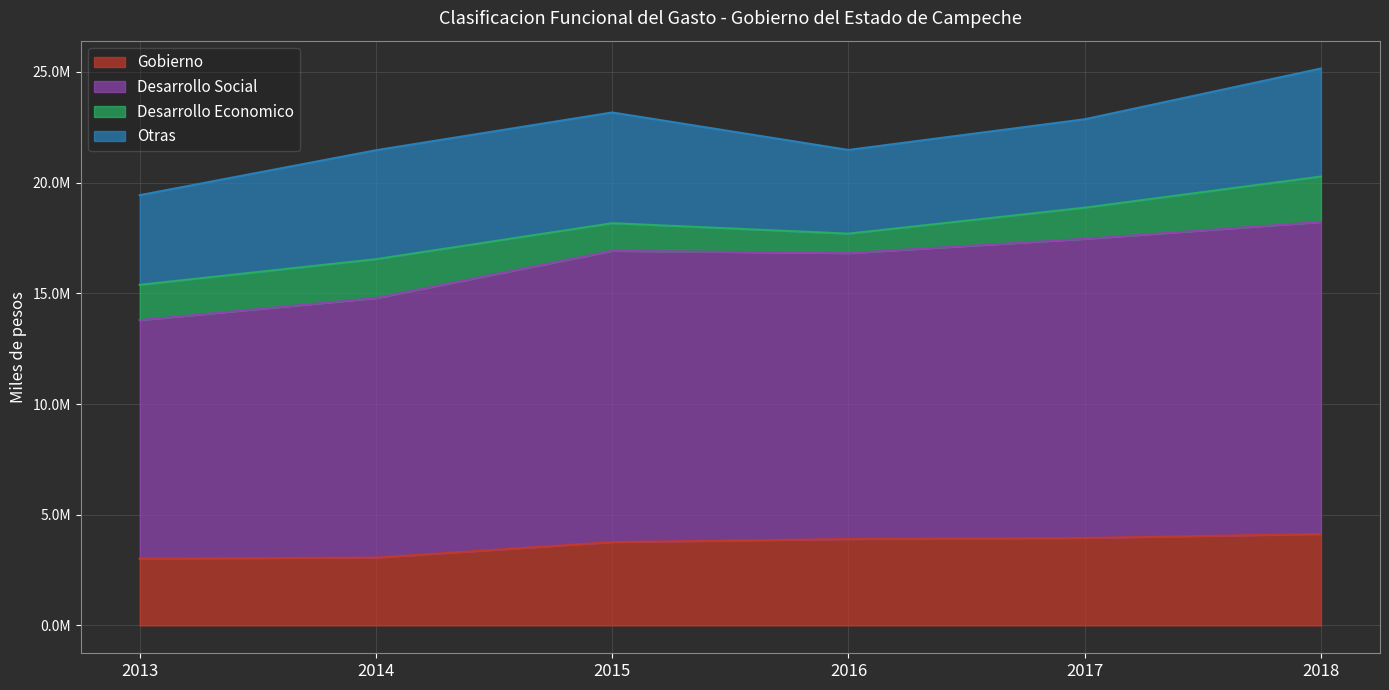

In Desarrollo Social, how many points are lower than both neighbors (excluding endpoints)?

1